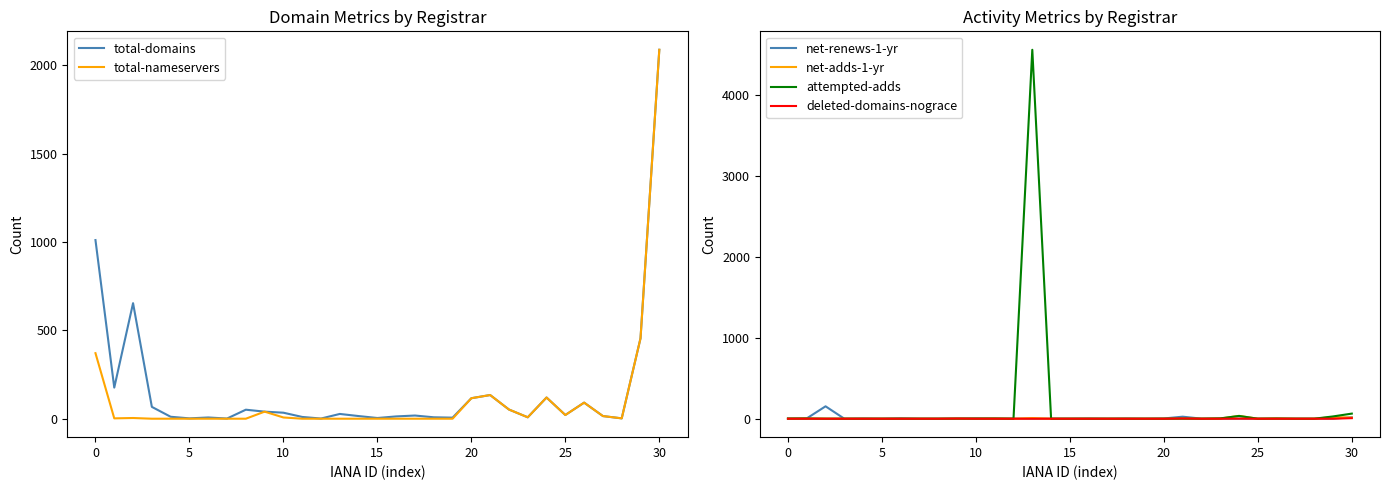

Which series changed the most between 0 and 15?

total-domains